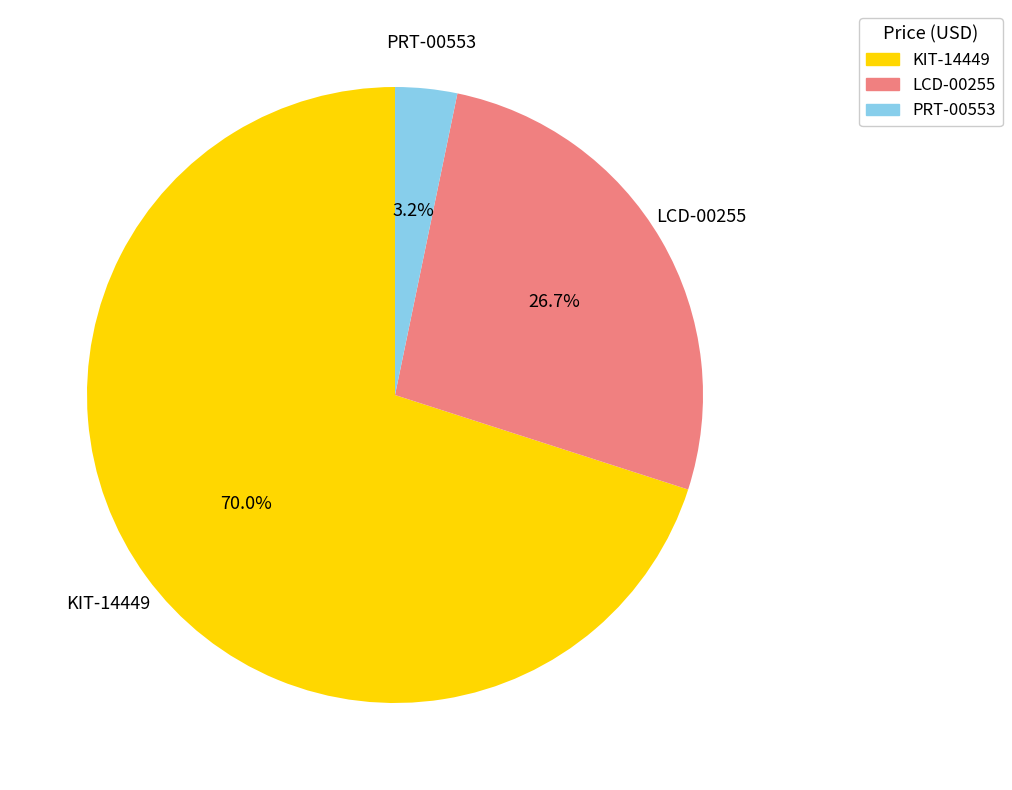

Which category has the biggest portion of the pie?

KIT-14449